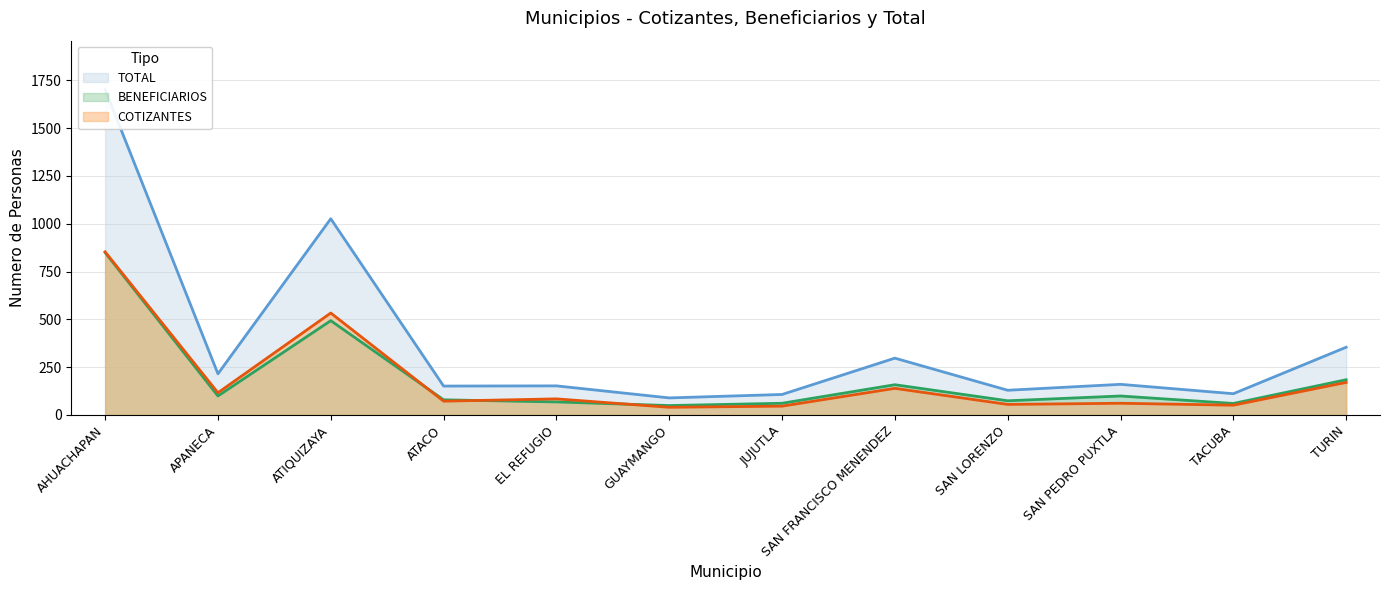

Rank the series by their maximum value, from lowest to highest.

BENEFICIARIOS, COTIZANTES, TOTAL